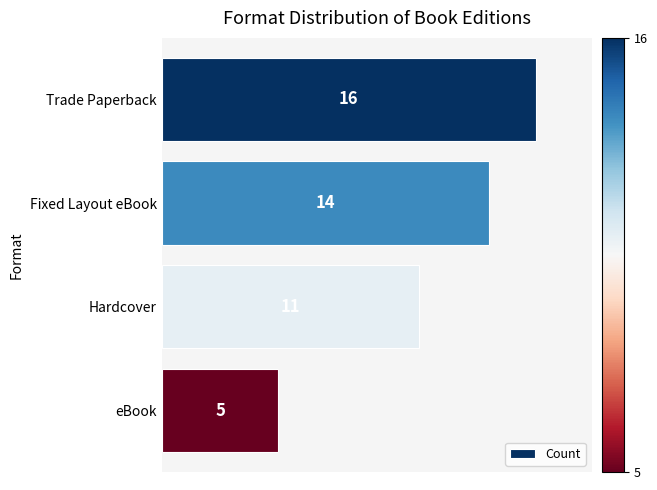

The value at eBook is 2. True or false?

False